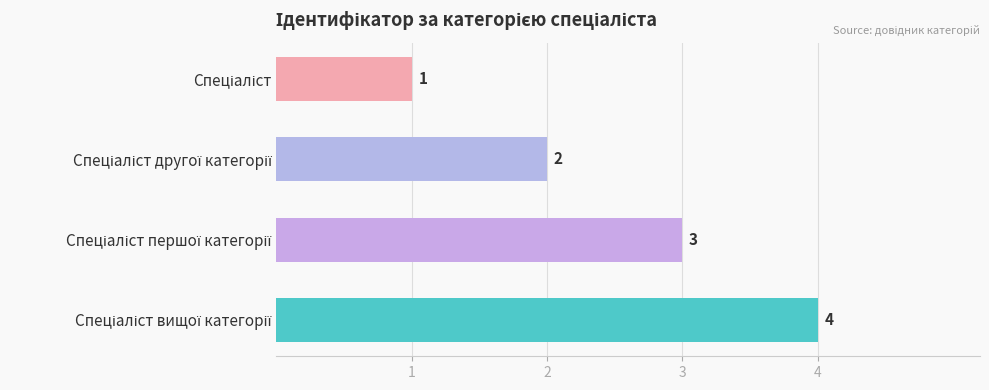

Count the values in the range 2 to 4.

3